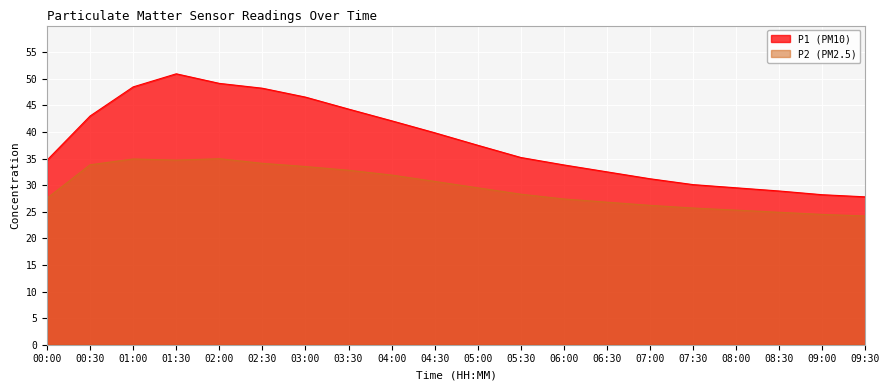

The value of P2 at 08:00 is 33.2. True or false?

False